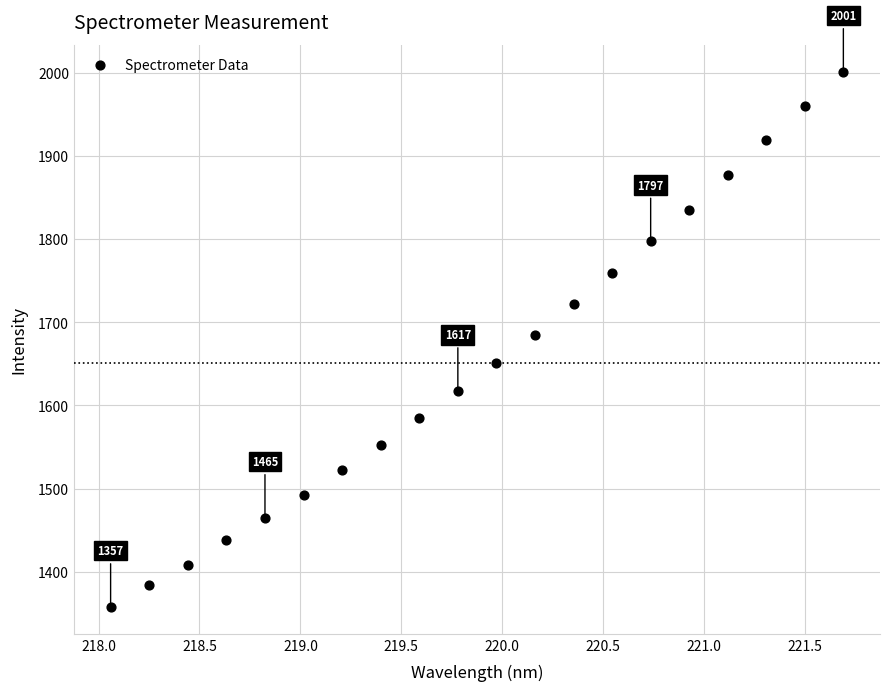

What is the range of X values (max minus min)?

3.6